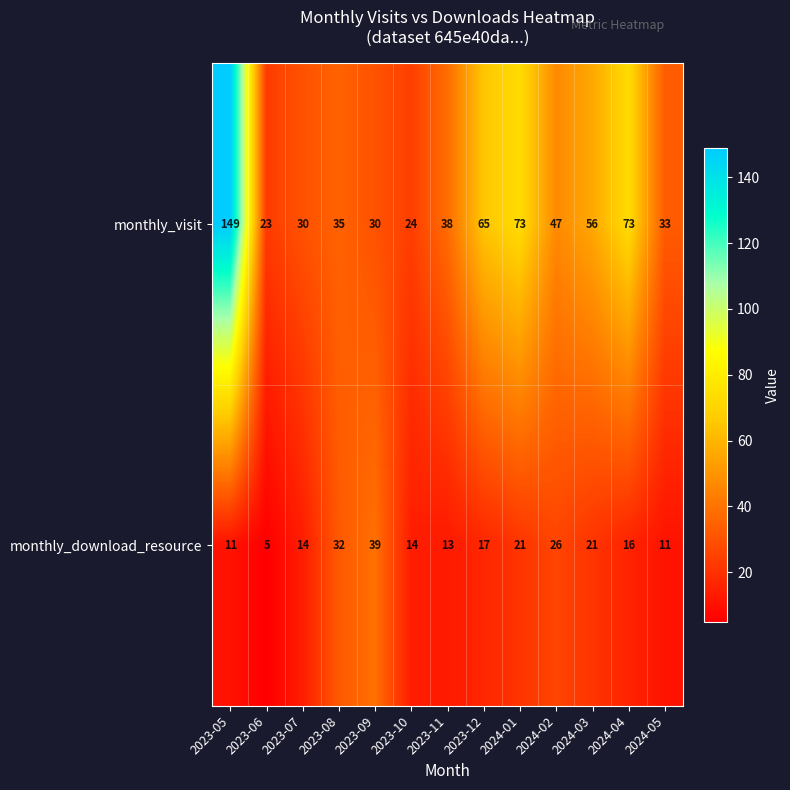

At which label does monthly_visit first exceed 38?

2023-05